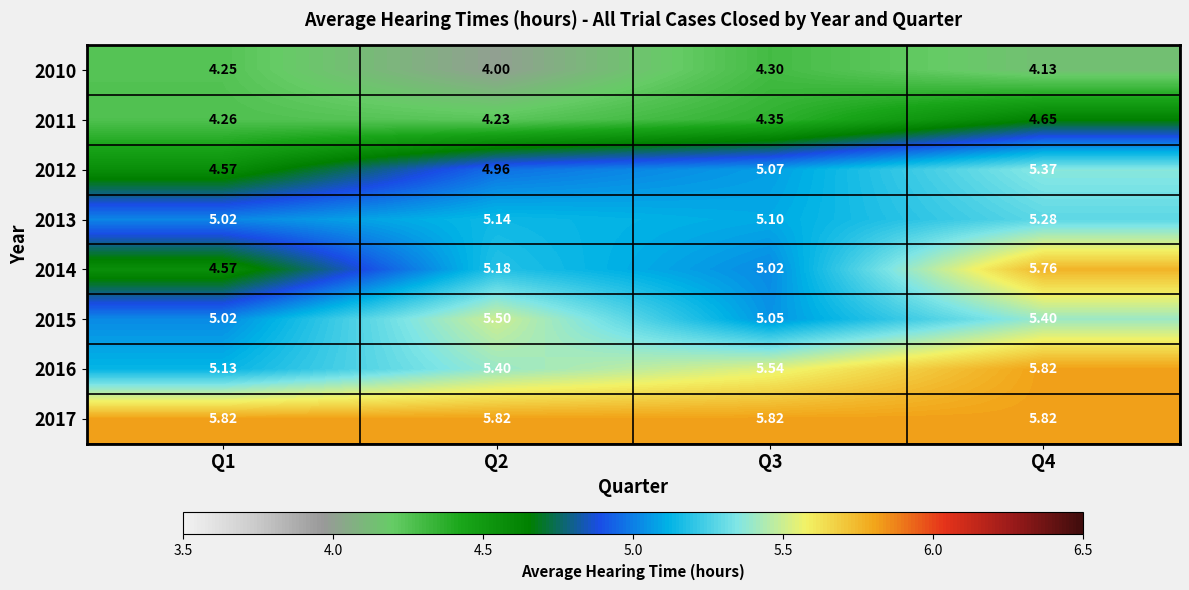

Is the value of 2013 at Q3 greater than the value of 2017 at Q1?

No